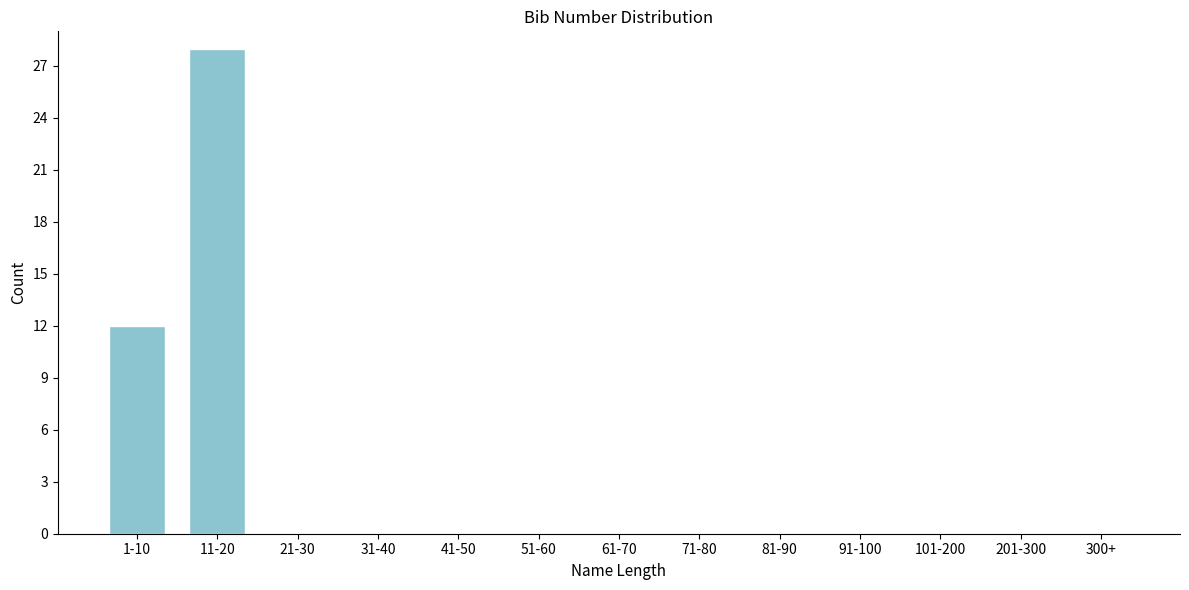

Reading right to left, list all the values displayed in this chart.

300+=0	201-300=0	101-200=0	91-100=0	81-90=0	71-80=0	61-70=0	51-60=0	41-50=0	31-40=0	21-30=0	11-20=28	1-10=12